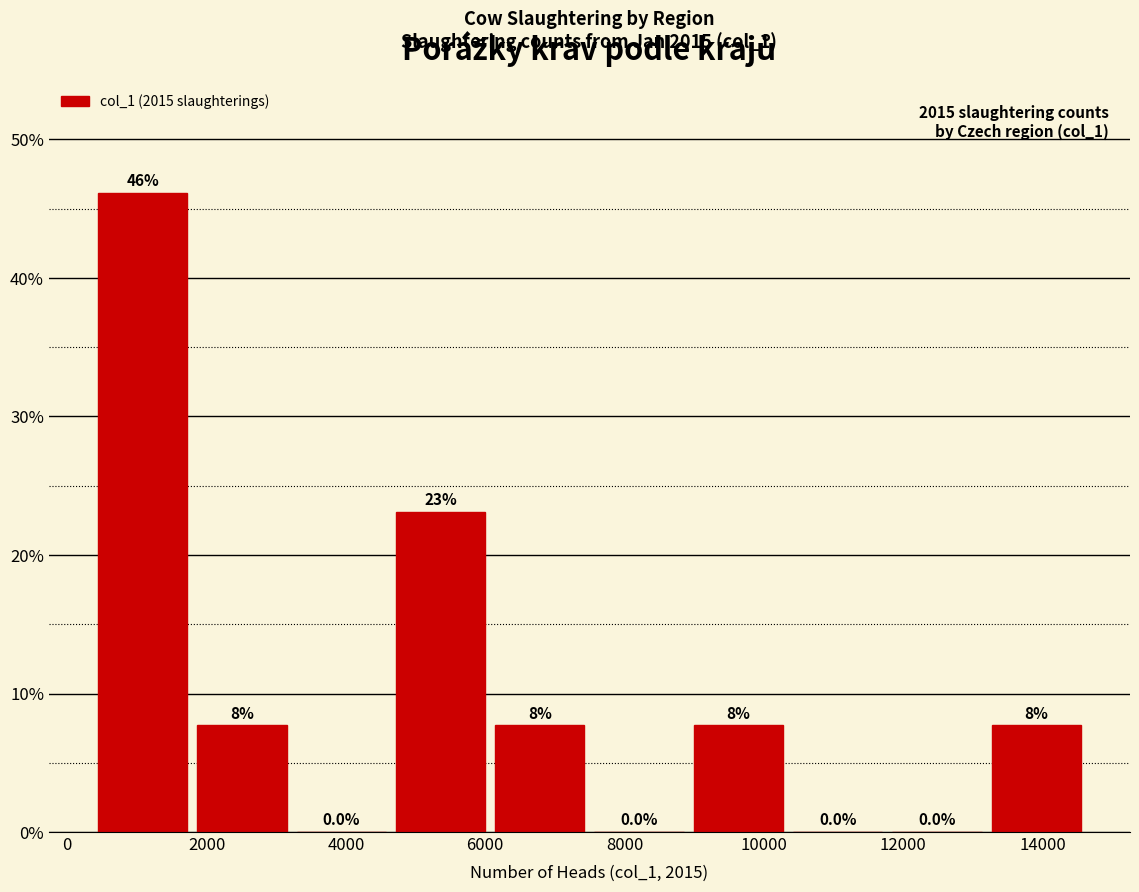

Over which range of the x-axis is the bar tallest?

400 to 1800